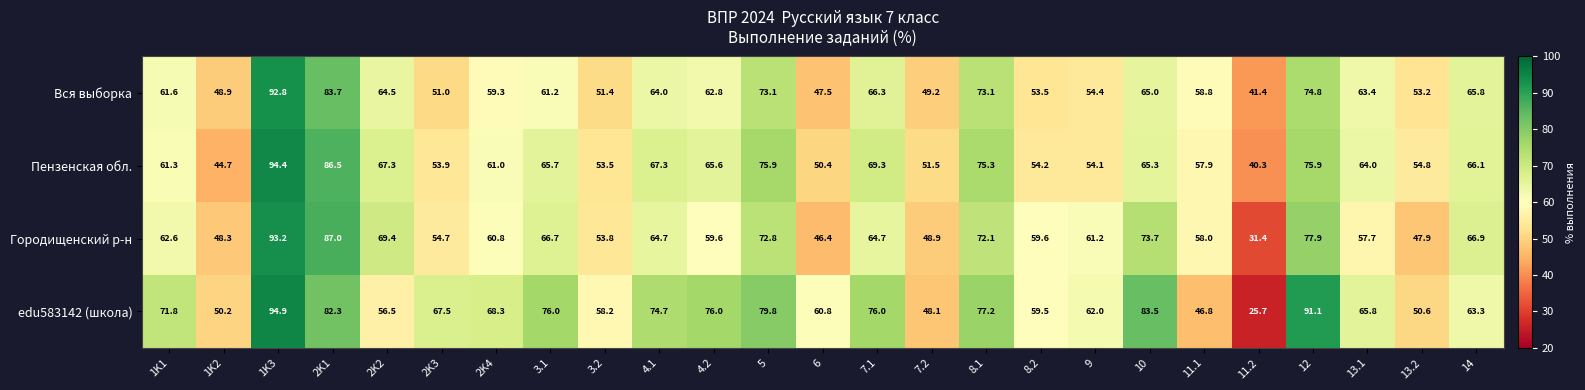

What is the lowest value of the Вся выборка series?

41.4